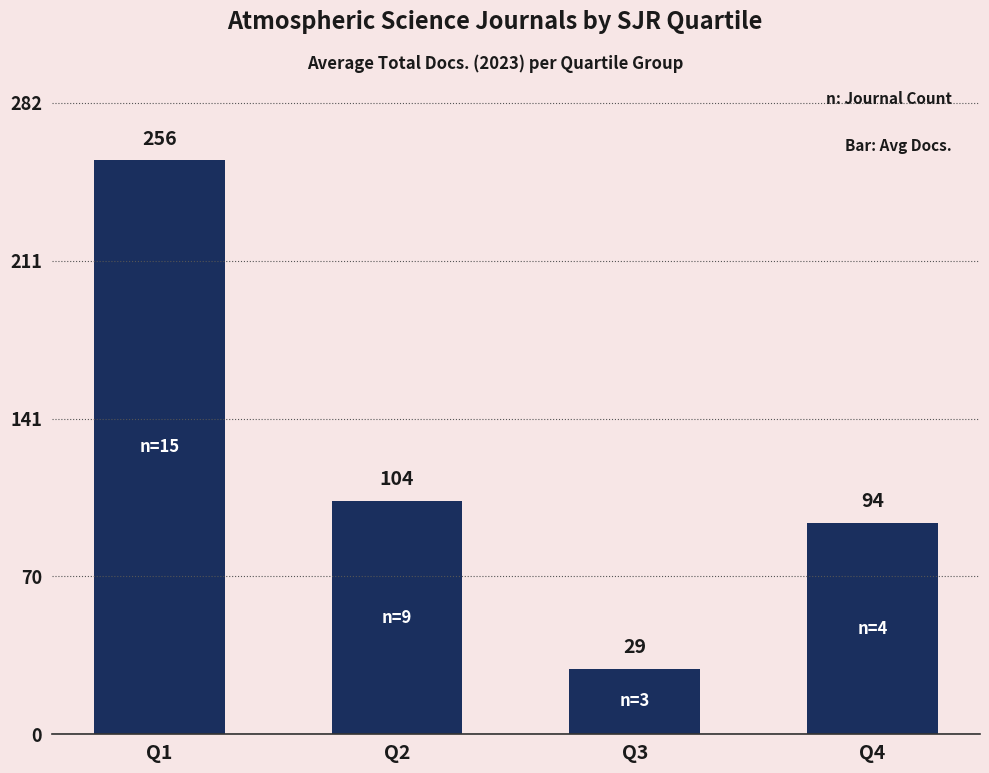

Where is the data nearest to the value 142?

Q2